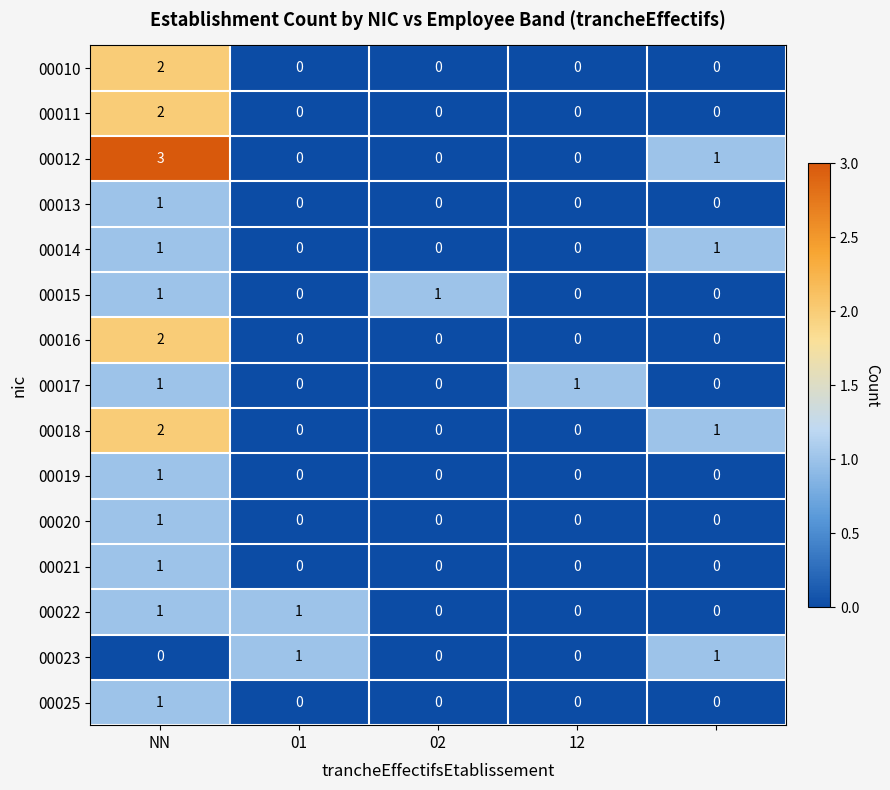

Which series has the largest range (max minus min)?

00012